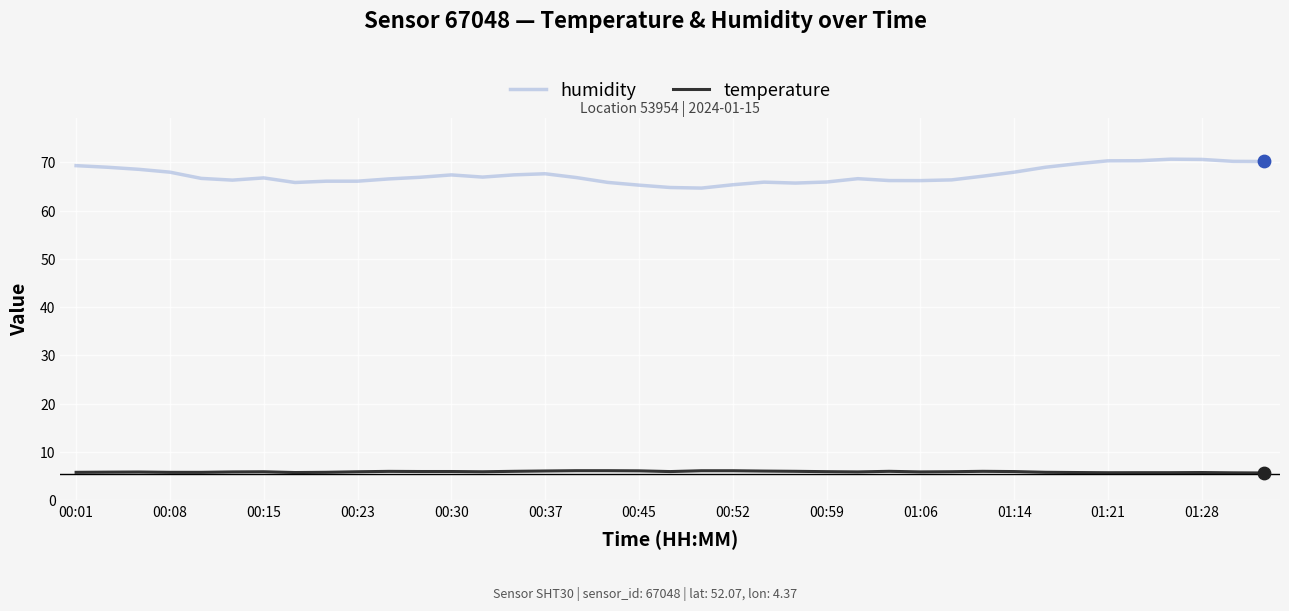

Which series has the largest range (max minus min)?

humidity